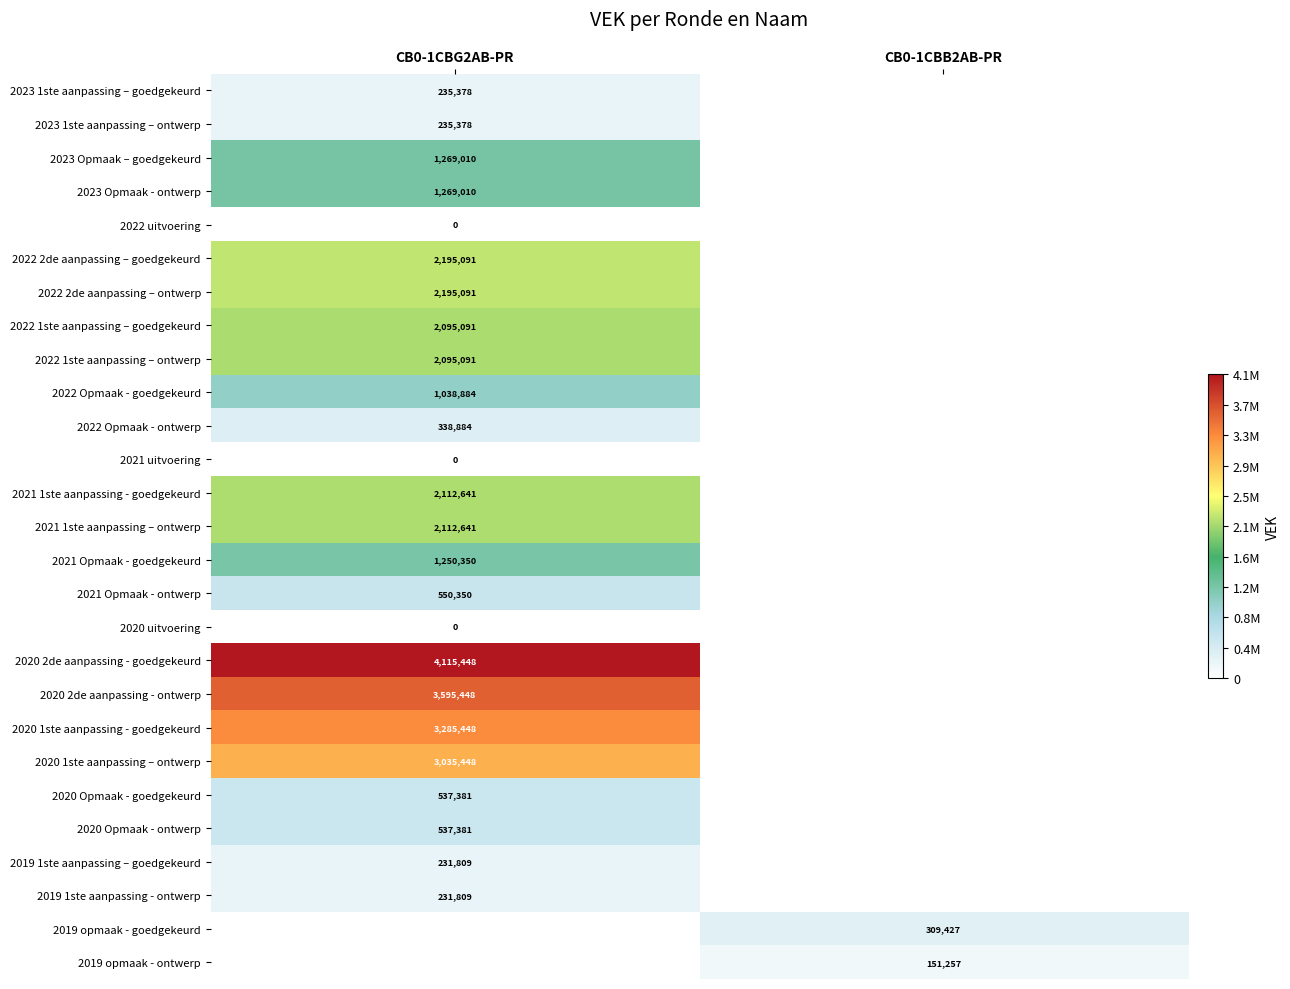

How many distinct data groups are displayed?

27